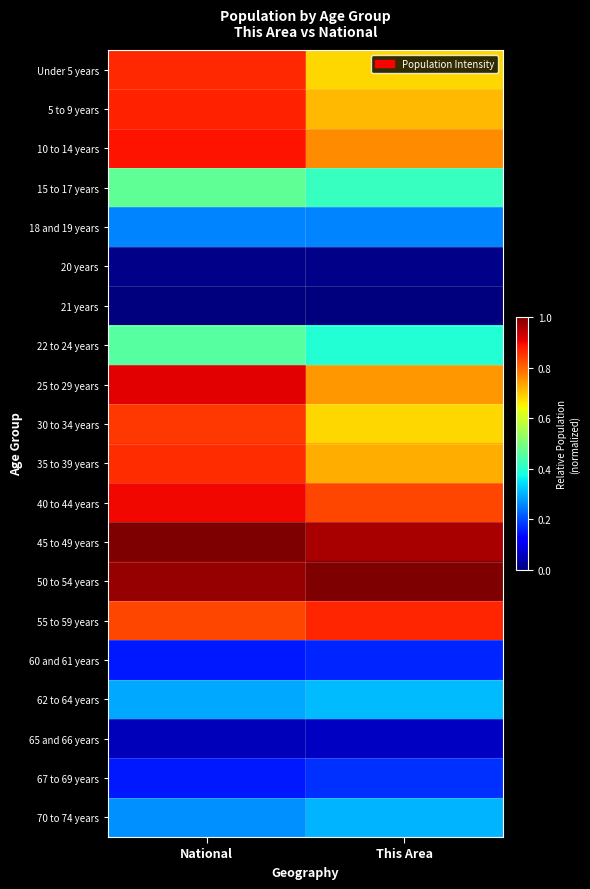

Which category has the lowest value across all series?

National